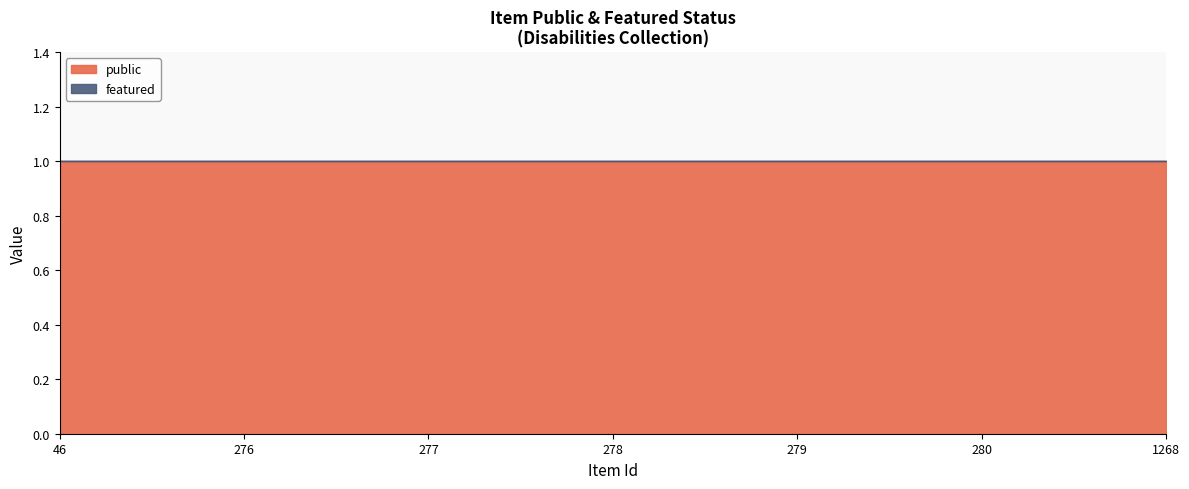

Which series has the largest range (max minus min)?

public